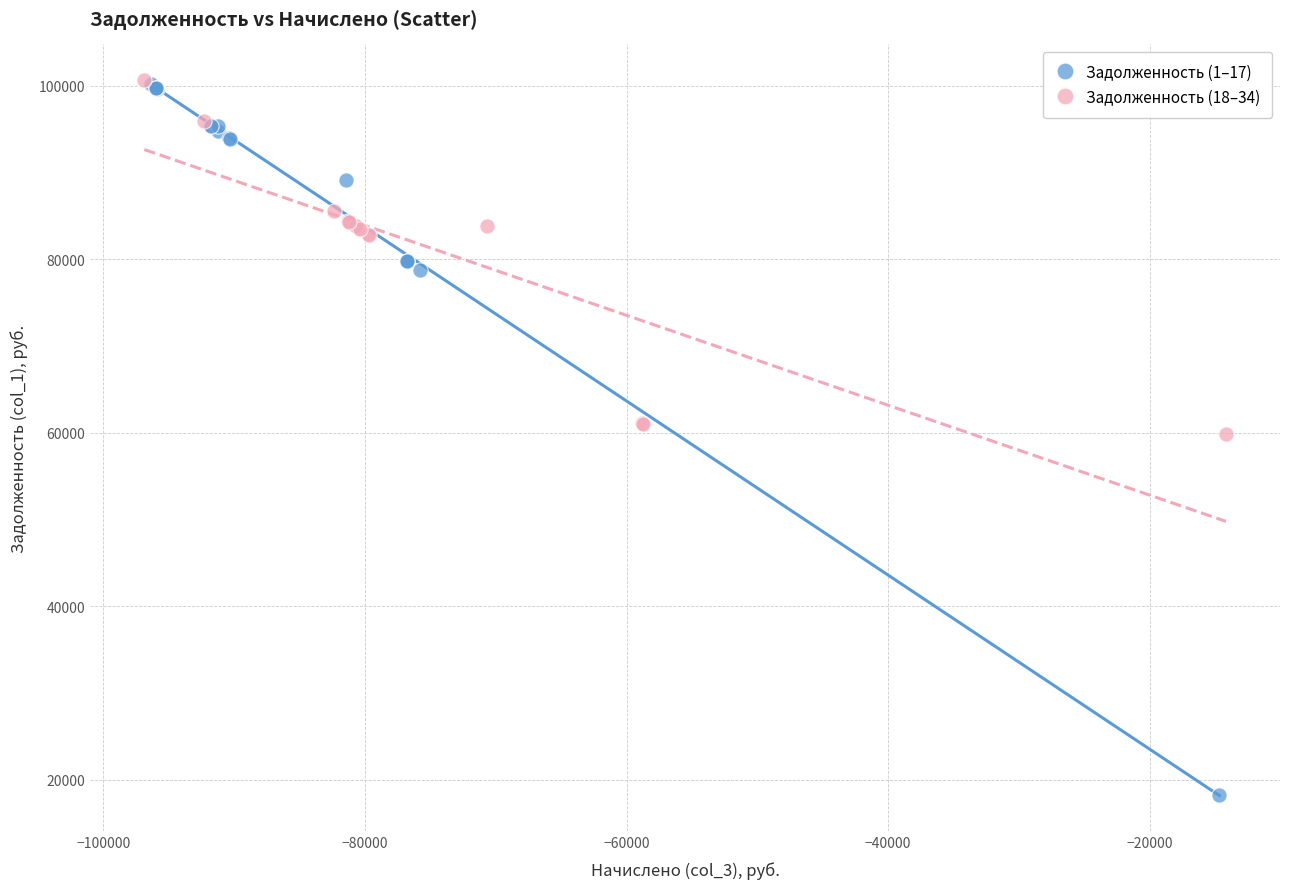

Which series reaches the minimum Y coordinate?

Задолженность (1–17)